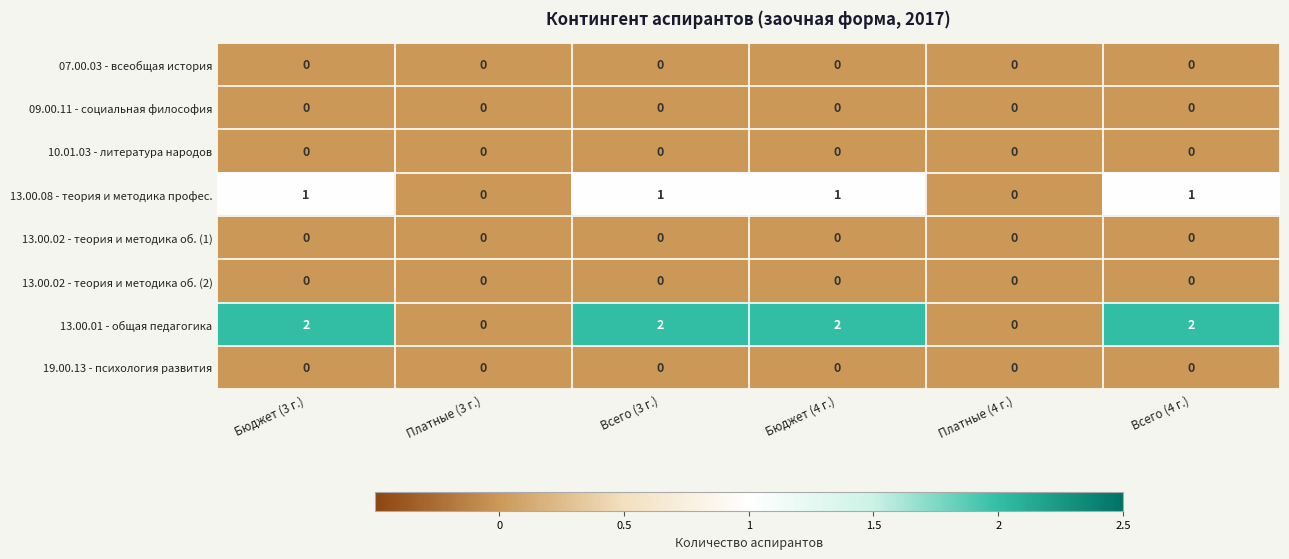

The 07.00.03 - всеобщая история series shows 0 at Платные (3 г.). True or false?

True